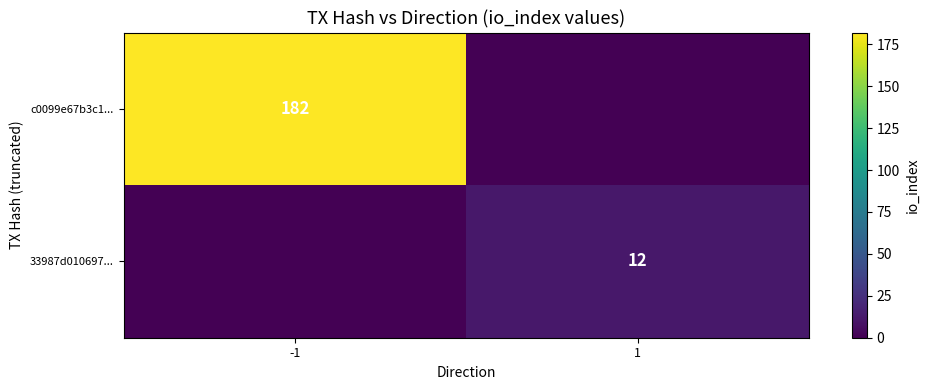

Is the value of c0099e67b3c1... at -1 greater than the value of 33987d010697... at 1?

Yes